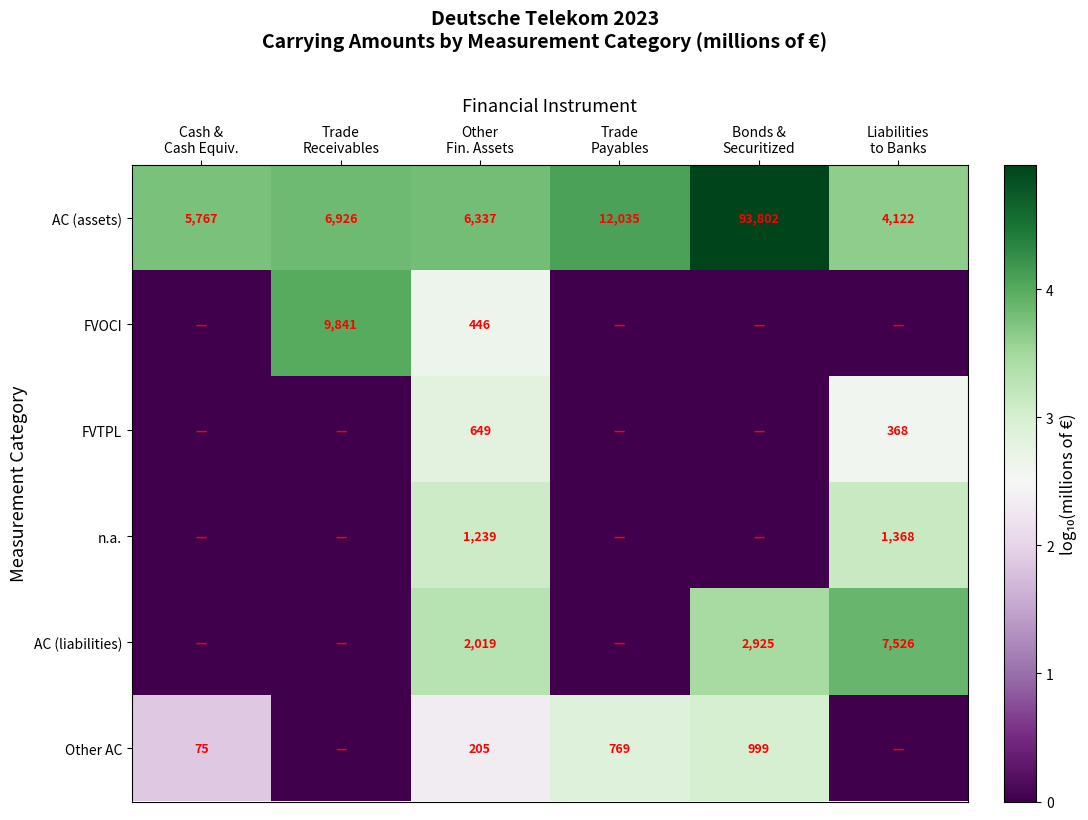

What is the average value of the AC (assets) series?

21498